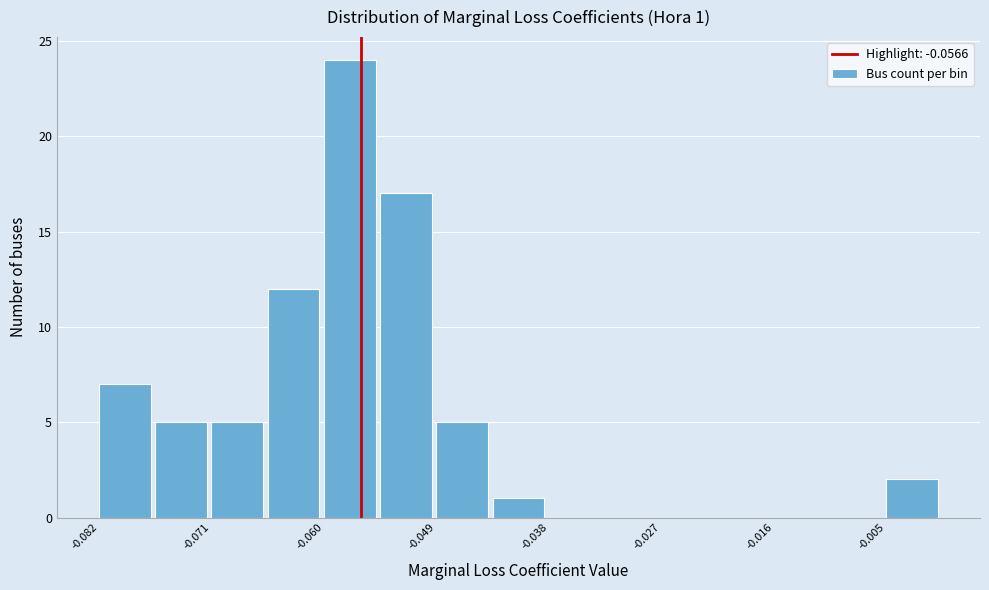

Read against the x-axis, roughly where is the centre of the tallest bar?

-0.058